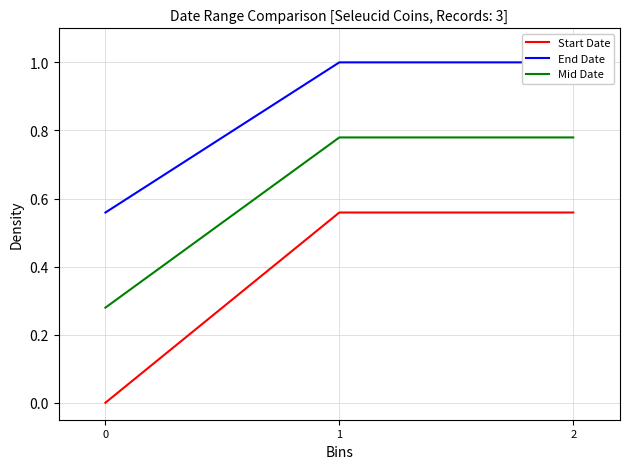

Is the value of End Date at 1 greater than the value of Start Date at 2?

Yes